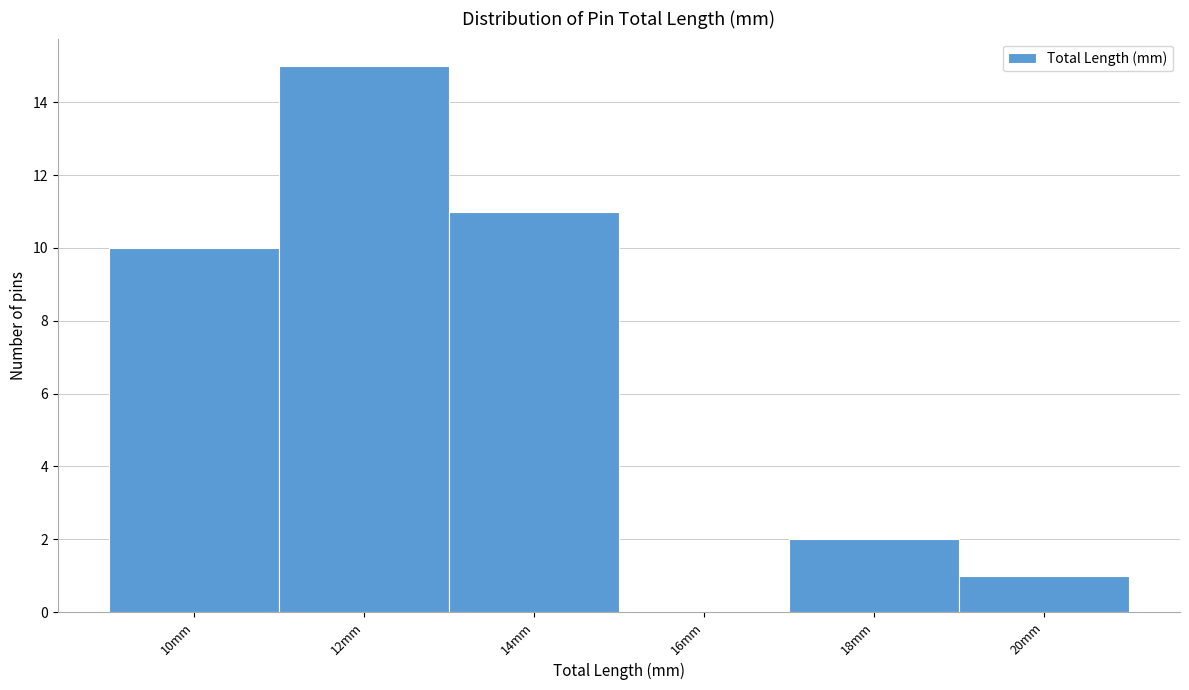

Reading left to right, transcribe all the data shown in this chart.

10mm=10	12mm=15	14mm=11	16mm=0	18mm=2	20mm=1